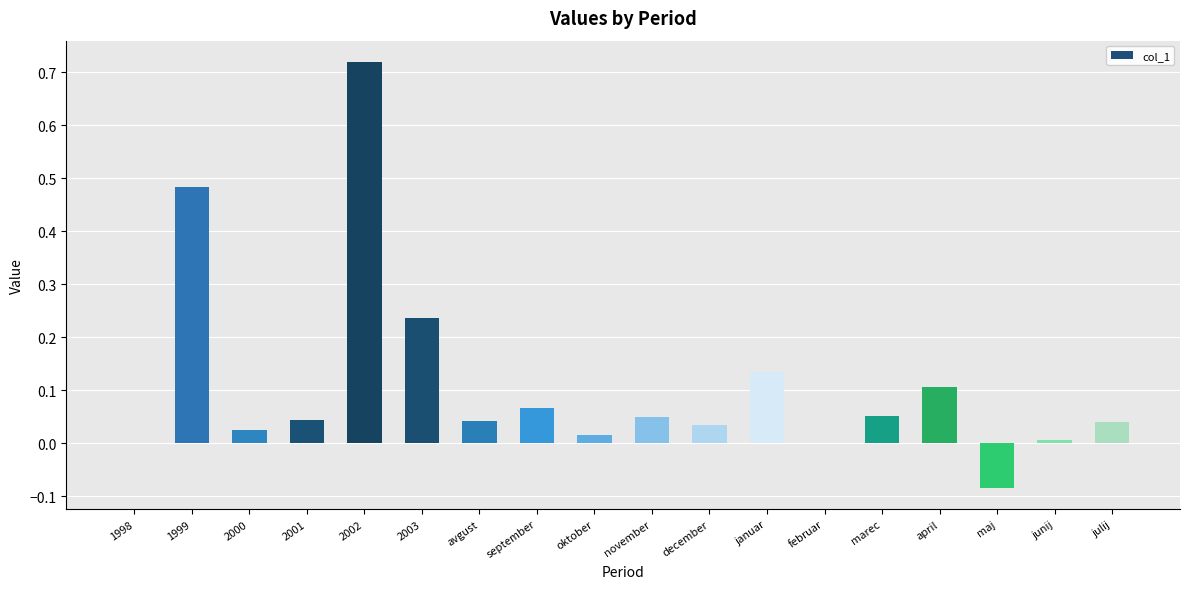

What is the sum of all values?

2.0